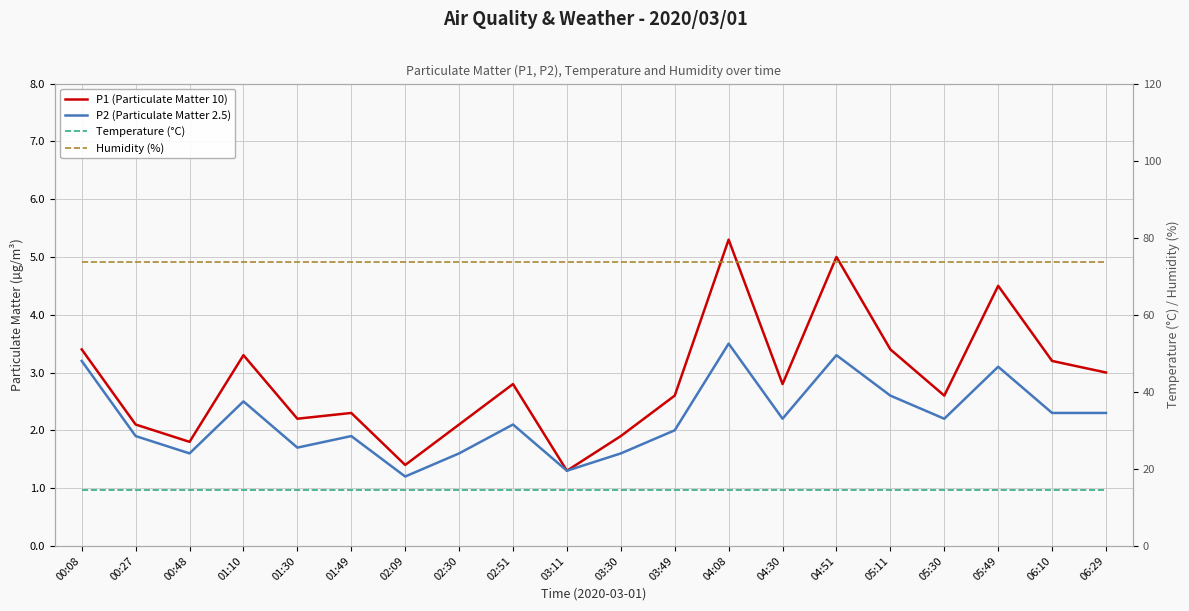

What position from the left is 04:51?

15